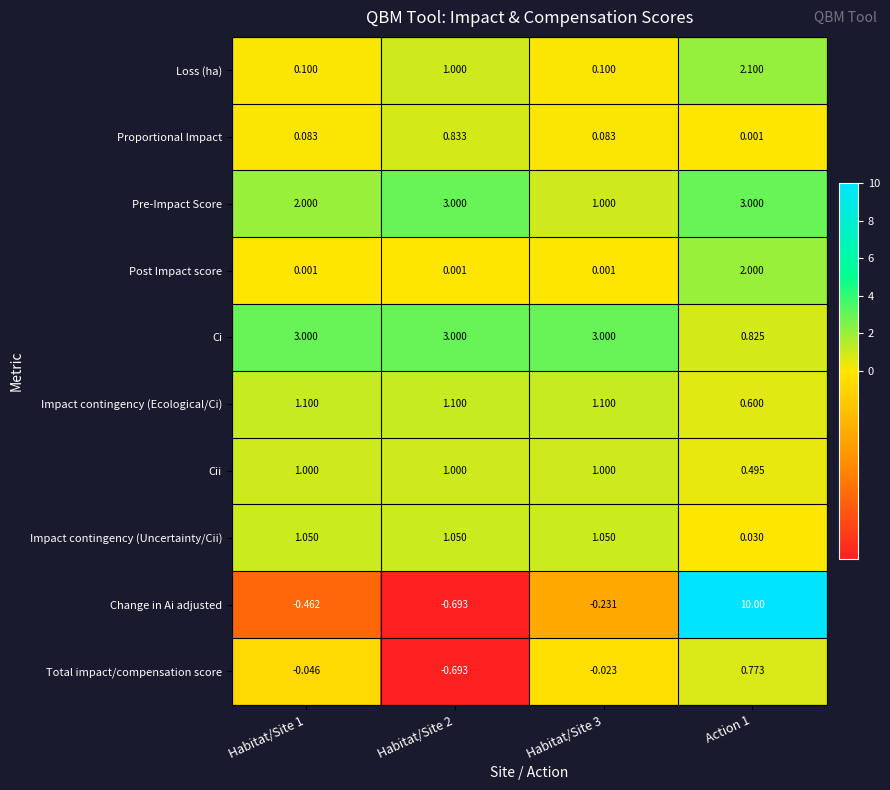

Rank the series at Habitat/Site 1 from highest to lowest value.

Ci, Pre-Impact Score, Impact contingency (Ecological/Ci), Impact contingency (Uncertainty/Cii), Cii, Loss (ha), Proportional Impact, Post Impact score, Total impact/compensation score, Change in Ai adjusted